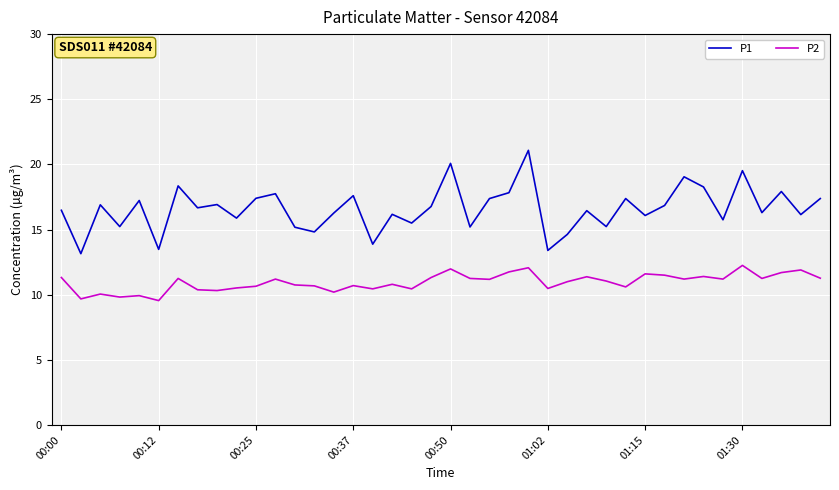

Which series has the largest total across all categories?

P1